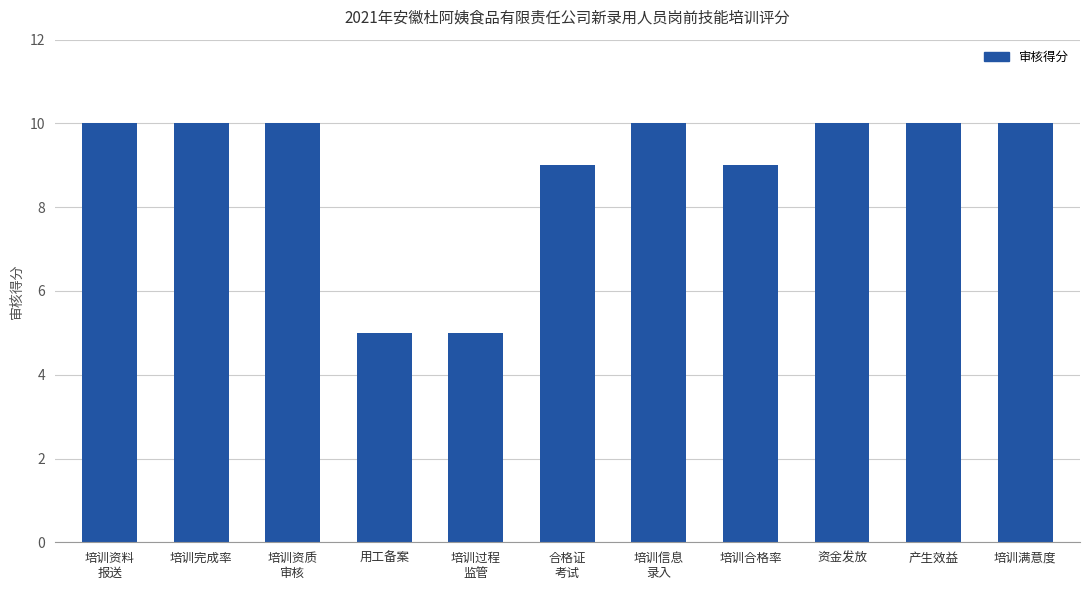

What is the maximum value shown in the chart?

10